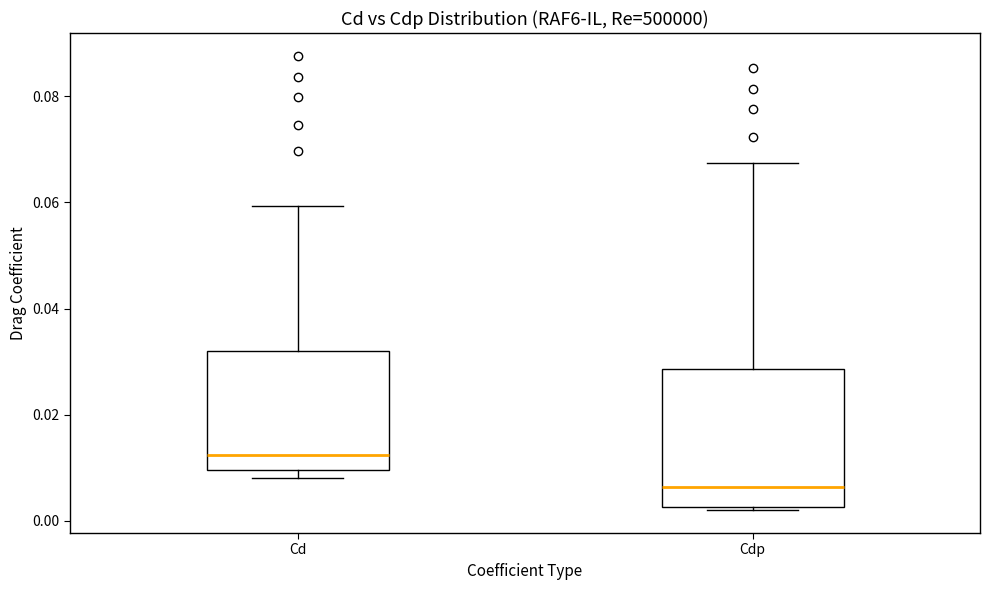

Which box's median line is the lowest?

Cdp